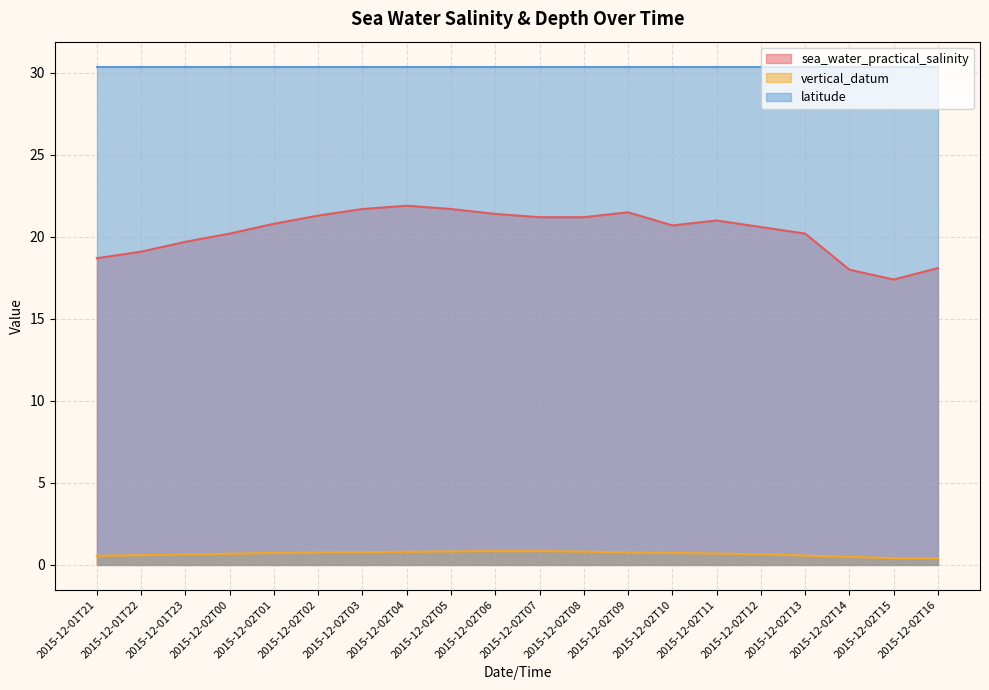

Is the value of sea_water_practical_salinity at 2015-12-02T16 greater than the value of vertical_datum at 2015-12-02T03?

Yes